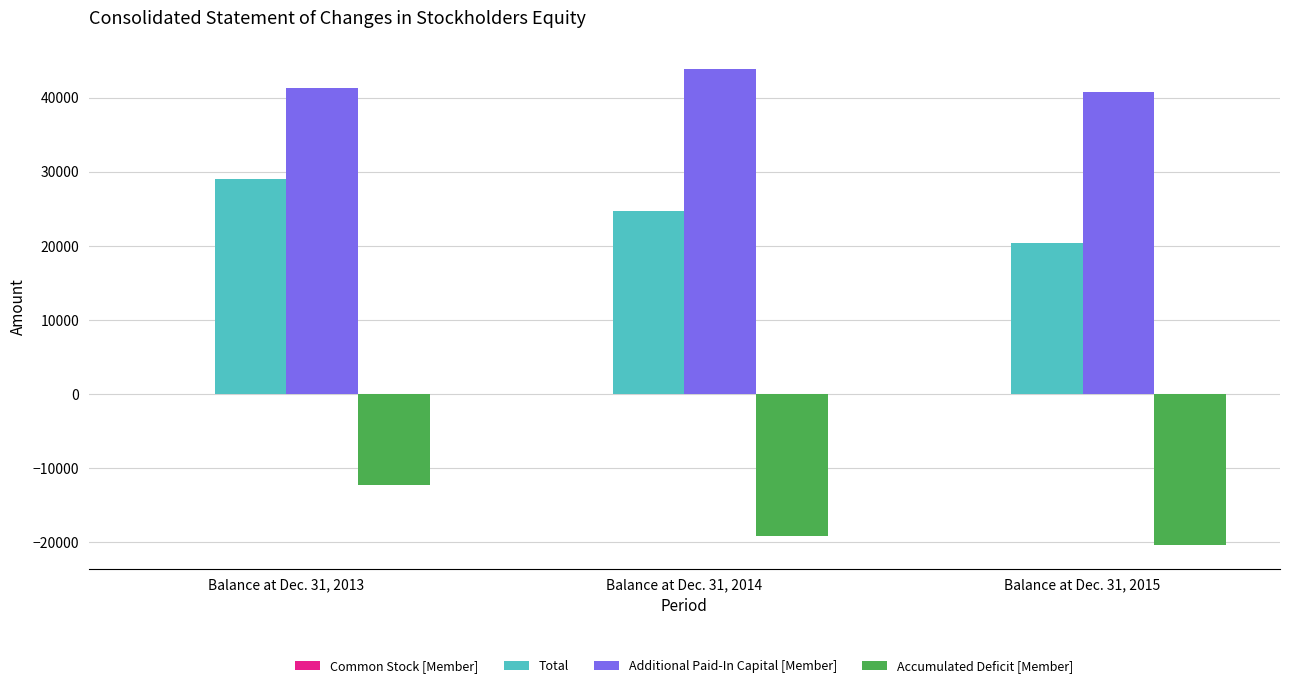

What is the difference between the Additional Paid-In Capital [Member] values at Balance at Dec. 31, 2013 and Balance at Dec. 31, 2015?

498